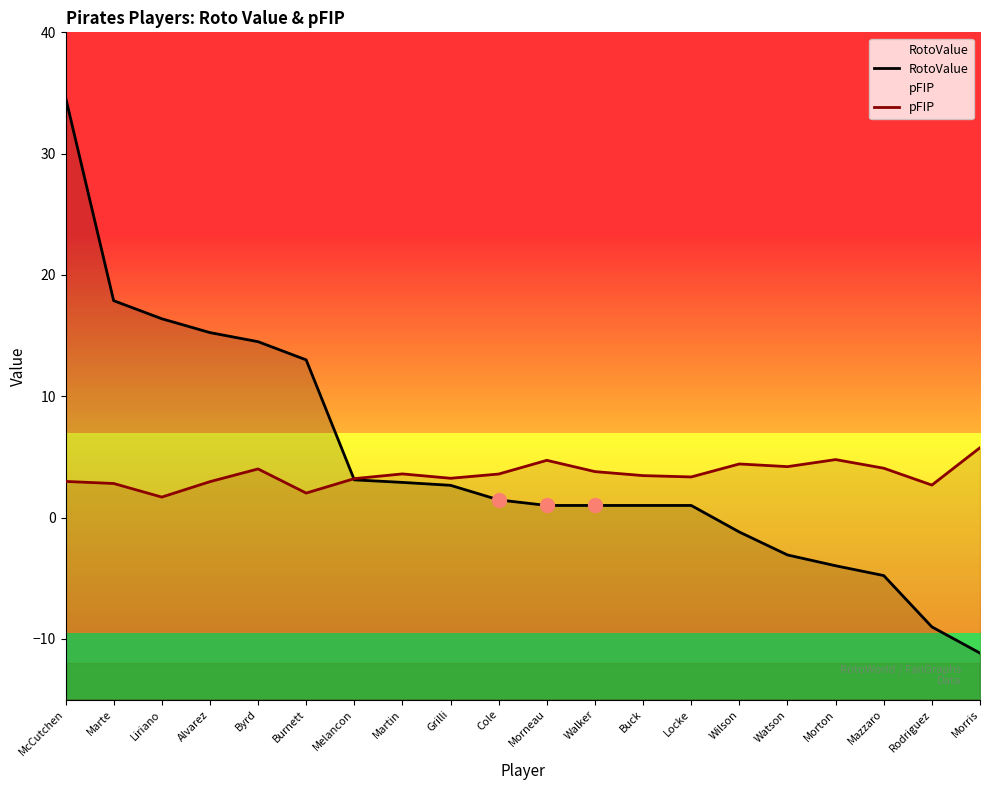

Which series has the widest spread of Y values?

RotoValue